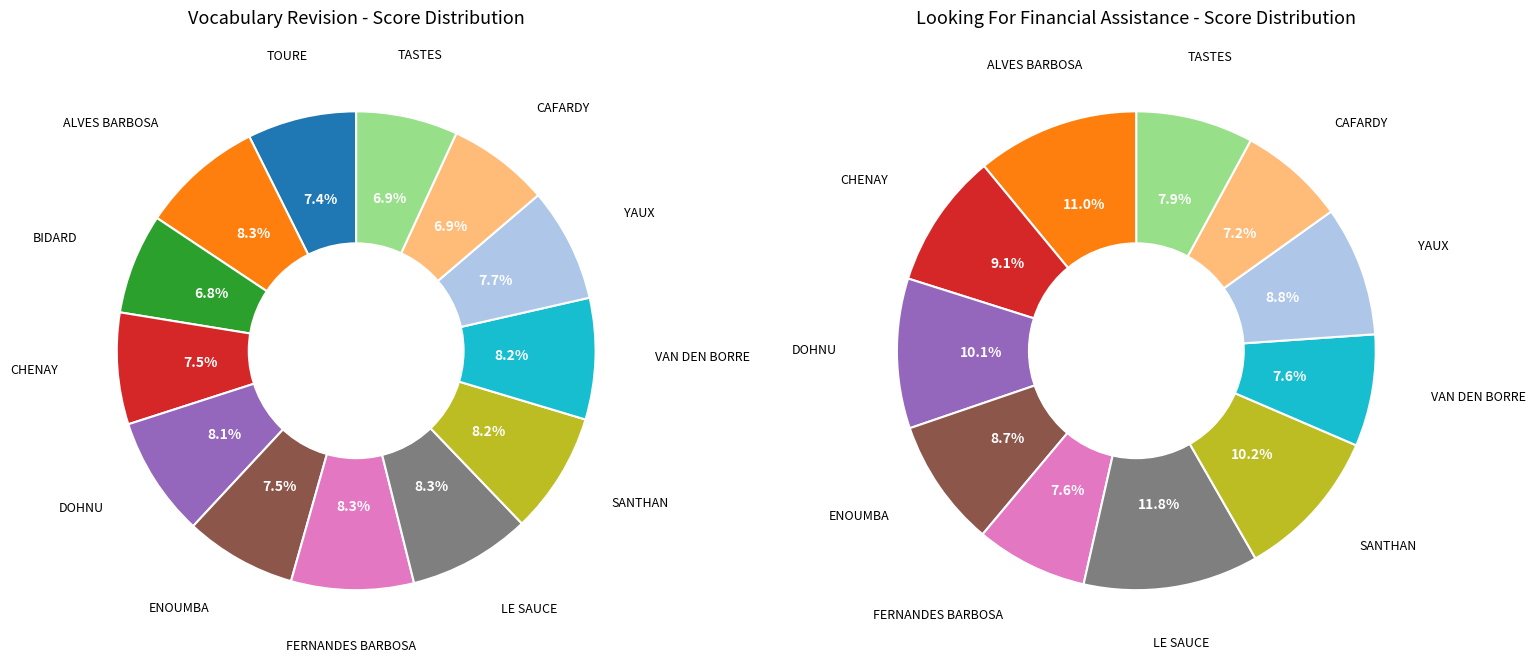

Which category has the biggest portion of the pie?

ALVES BARBOSA